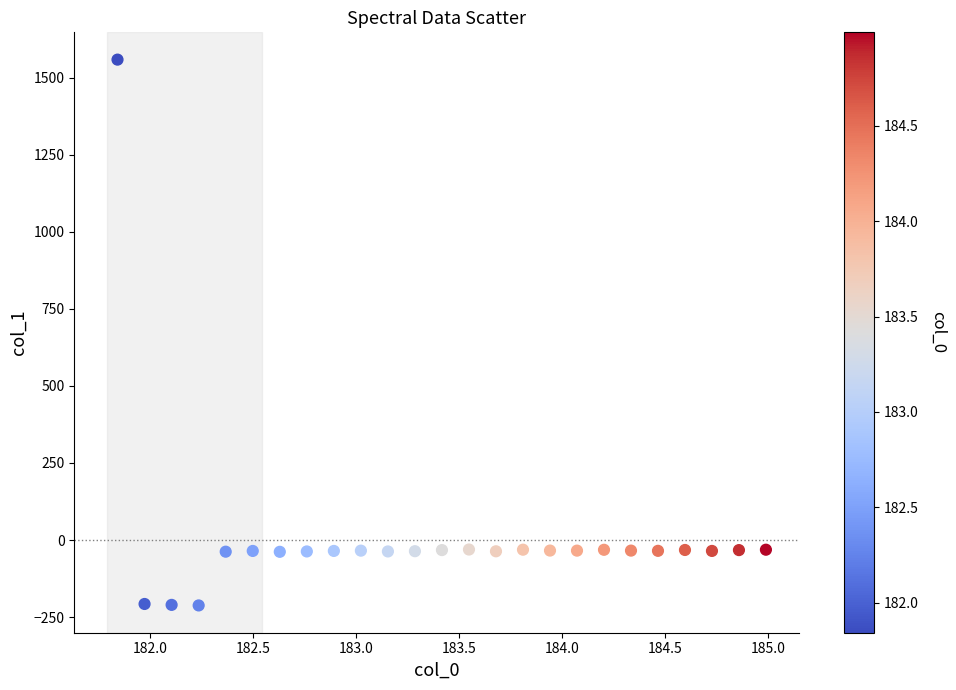

What is the range of Y values (max minus min)?

1770.2